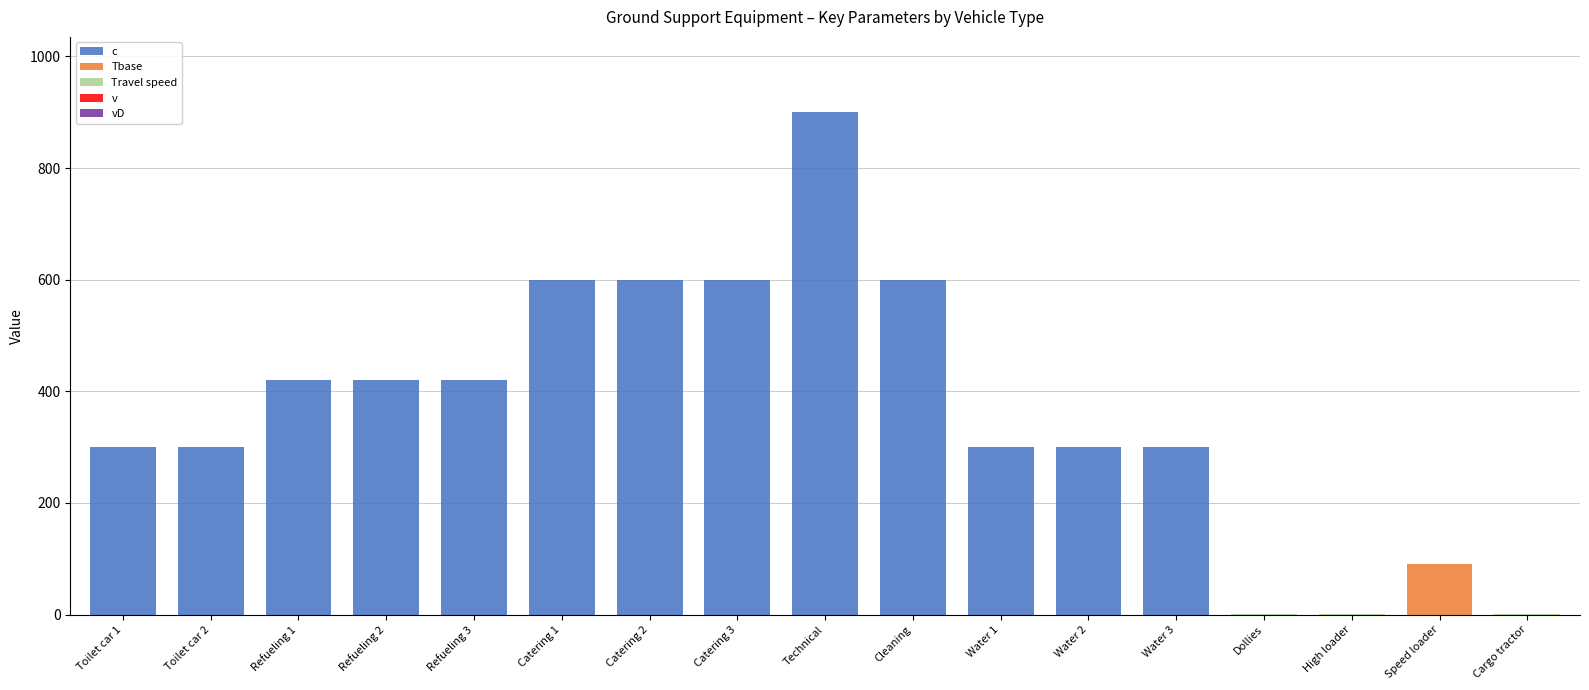

The c series shows 0.0 at Dollies. True or false?

True